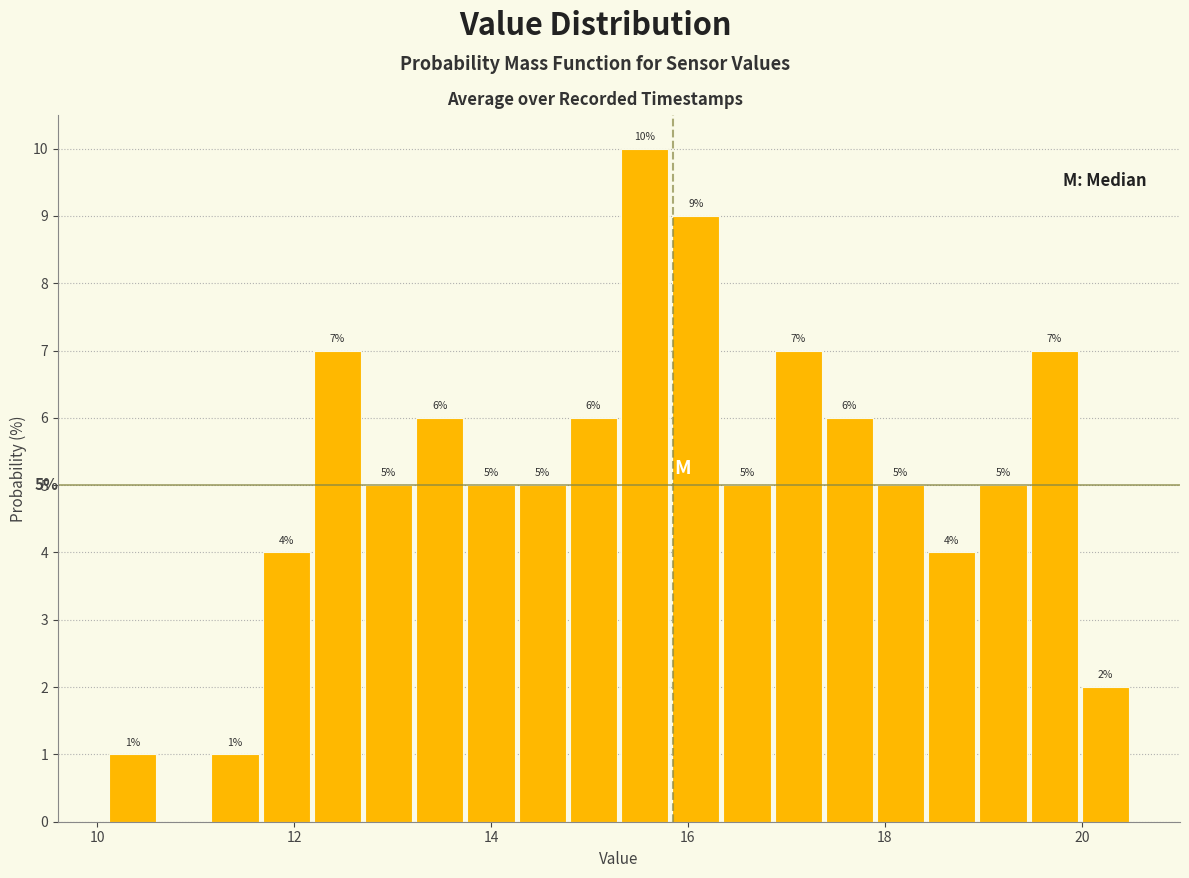

Read against the x-axis, roughly where is the centre of the tallest bar?

15.6